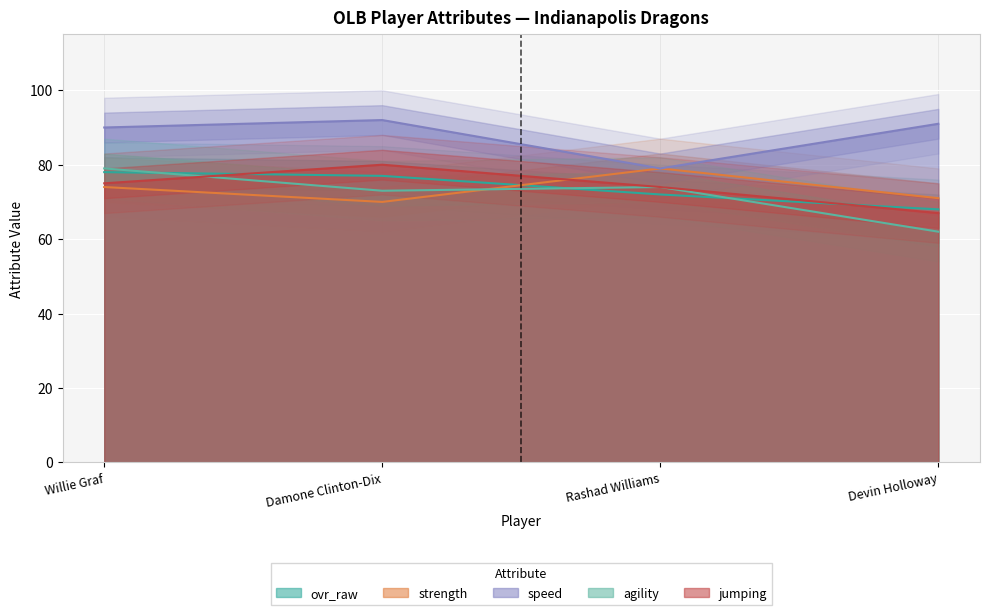

Which label corresponds to the smallest value in the chart?

Devin Holloway